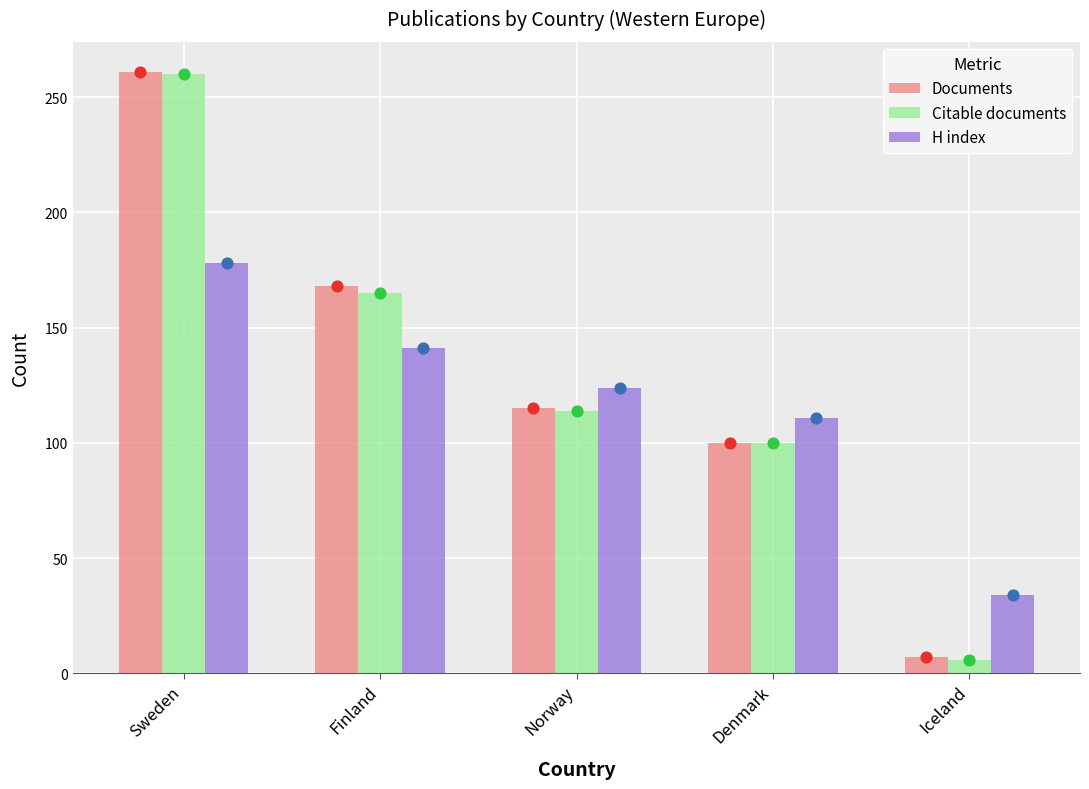

What are all the series names shown in the legend?

Documents, Citable documents, H index